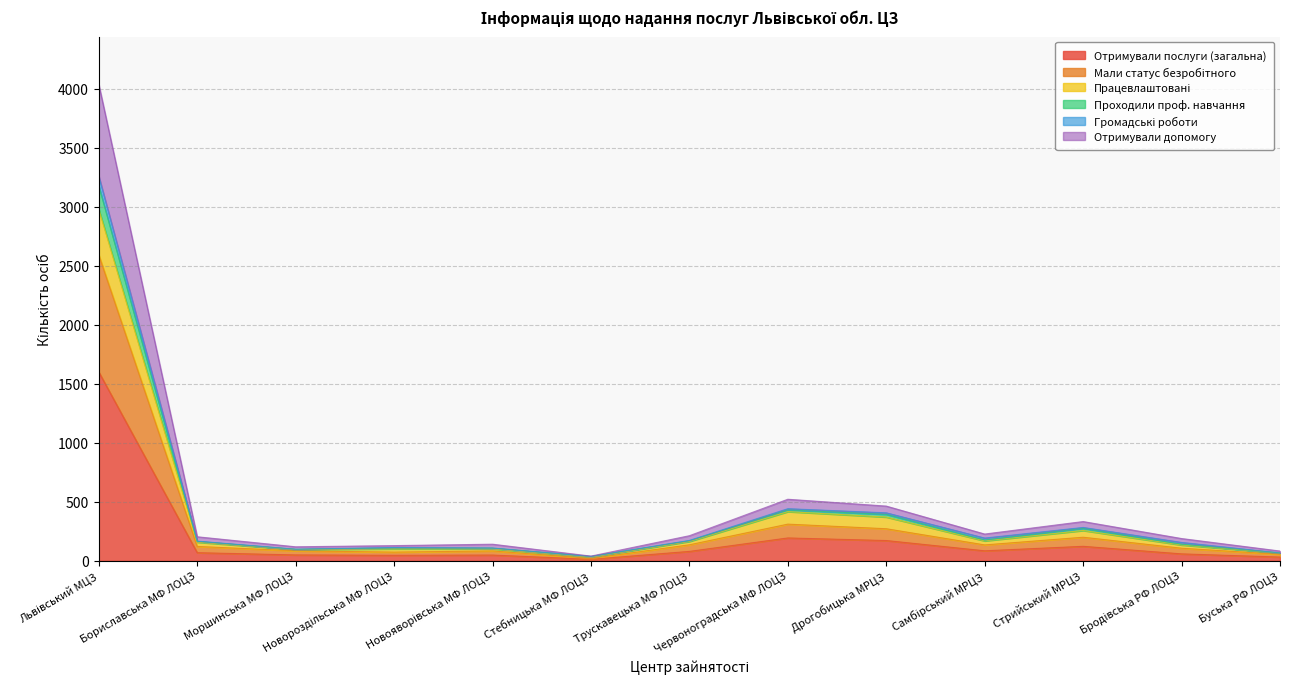

Does the chart have visible grid lines?

Yes